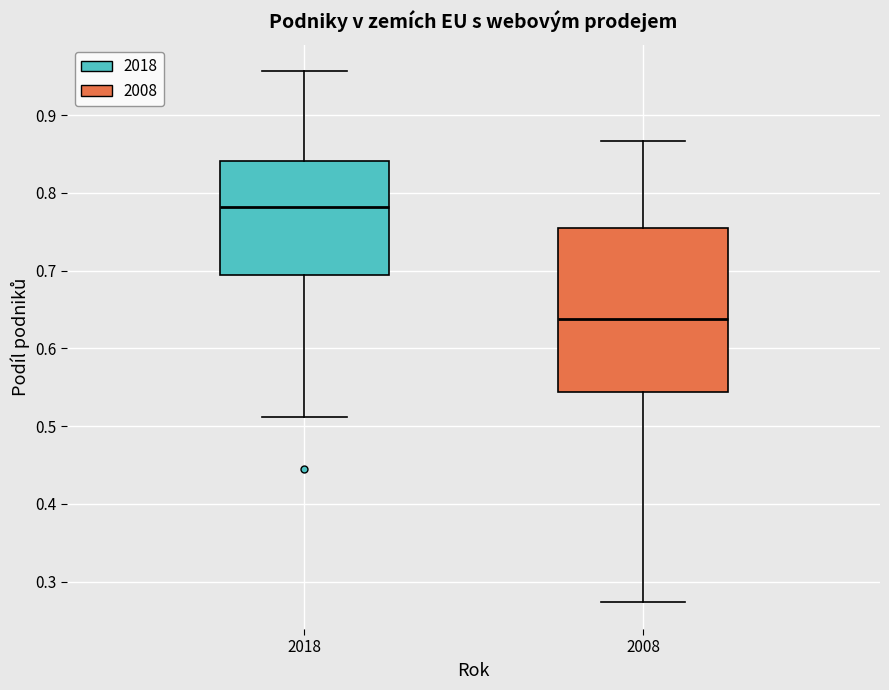

Which box is the tallest, from its lower edge to its upper edge?

2008